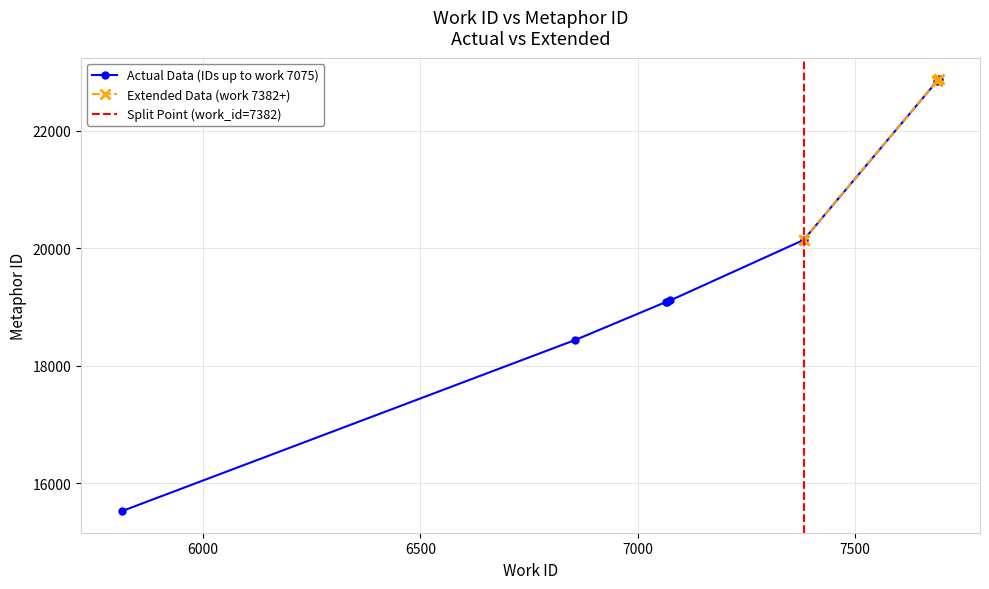

Between 2011-05-19 and 2013-09-28, which series saw the biggest shift?

Metaphor ID (actual)